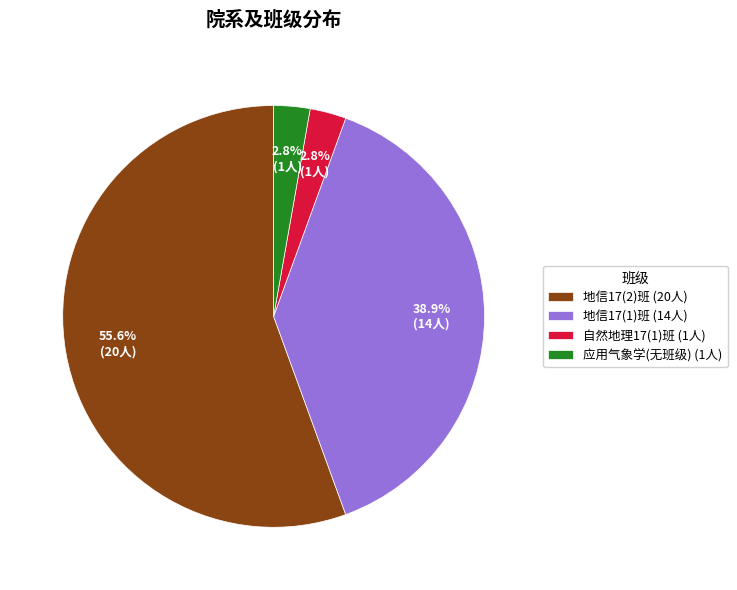

Approximately how many times larger is the value at 地信17(1)班 (14人) compared to 地信17(2)班 (20人)?

0.7